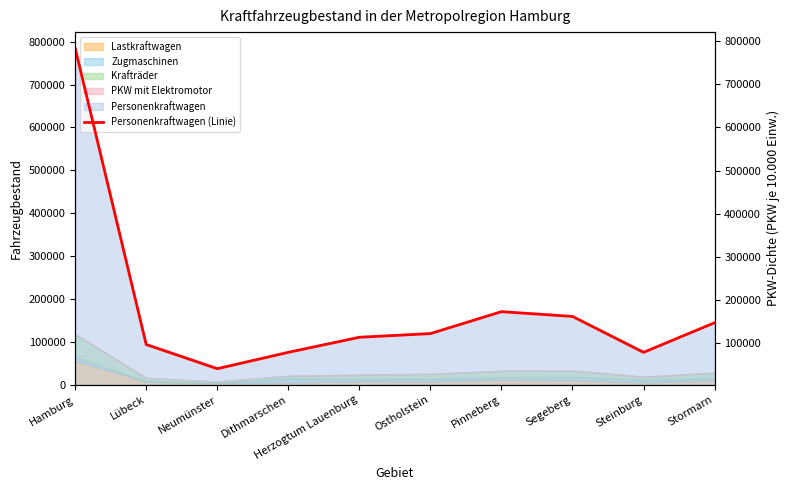

What is the difference between the values at Segeberg and Ostholstein?

39738